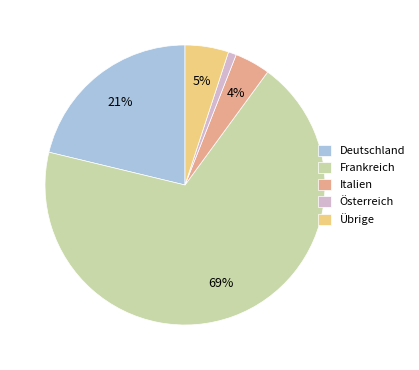

To the nearest percent, what is the difference between the largest and smallest slice percentages?

68%